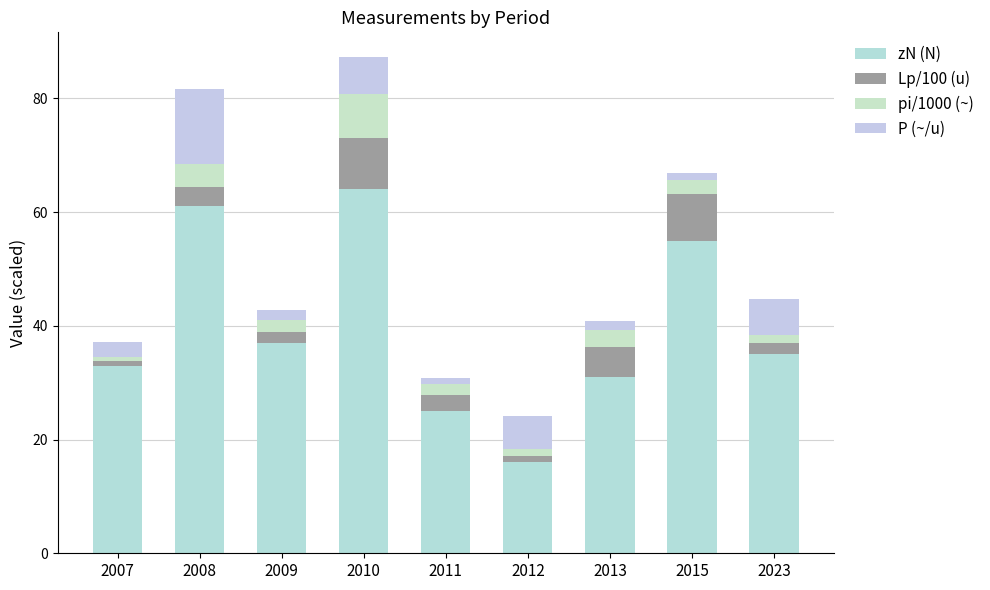

How many distinct data groups are displayed?

4